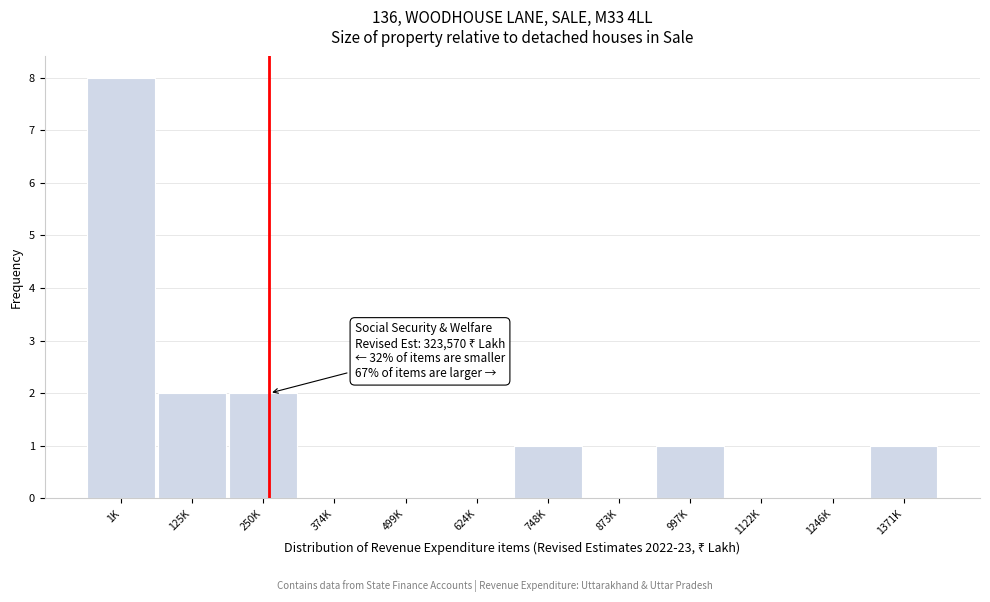

Reading right to left, what are all the values shown in this chart?

1371K=1	1246K=0	1122K=0	997K=1	873K=0	748K=1	624K=0	499K=0	374K=0	250K=2	125K=2	1K=8